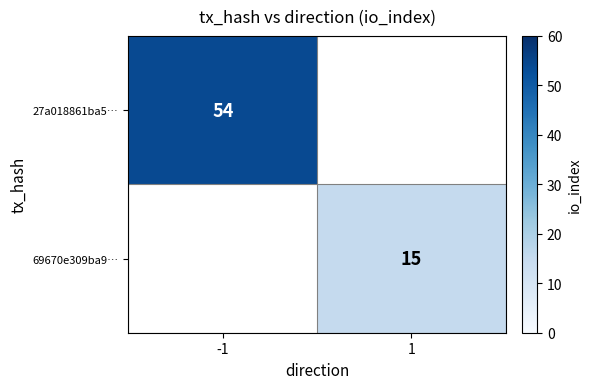

At how many categories does at least one series exceed 22?

1